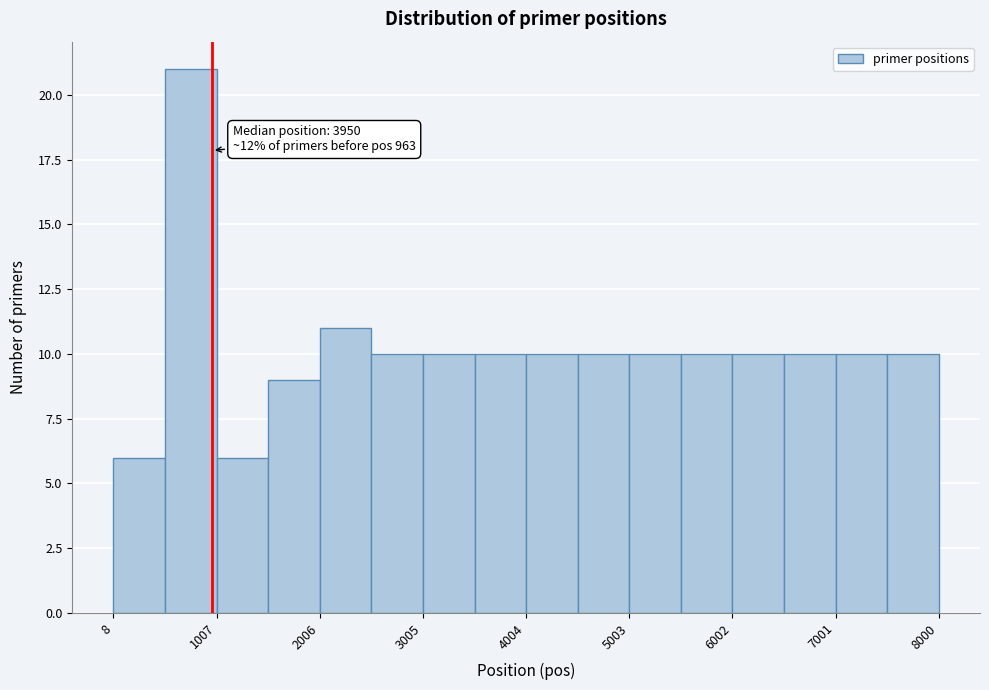

Which range on the x-axis has the tallest bar?

500 to 1000